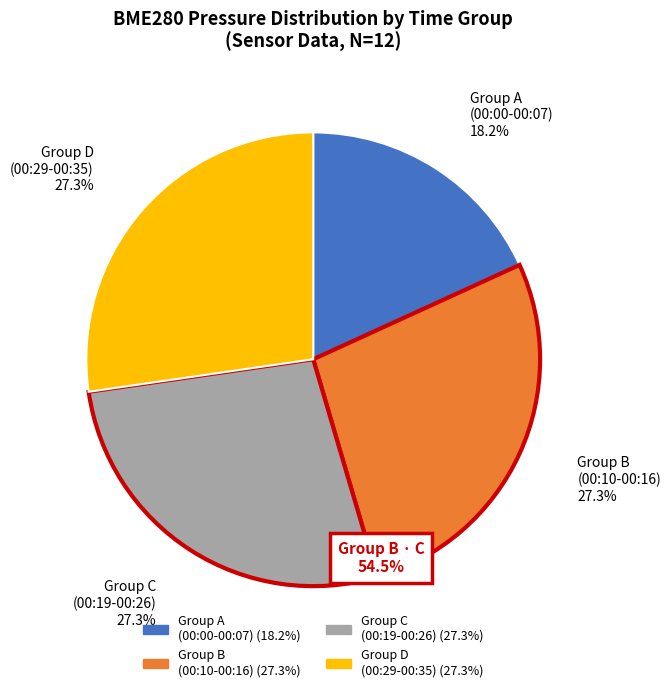

Does Group D (00:29-00:35) account for over 50% of the chart?

No